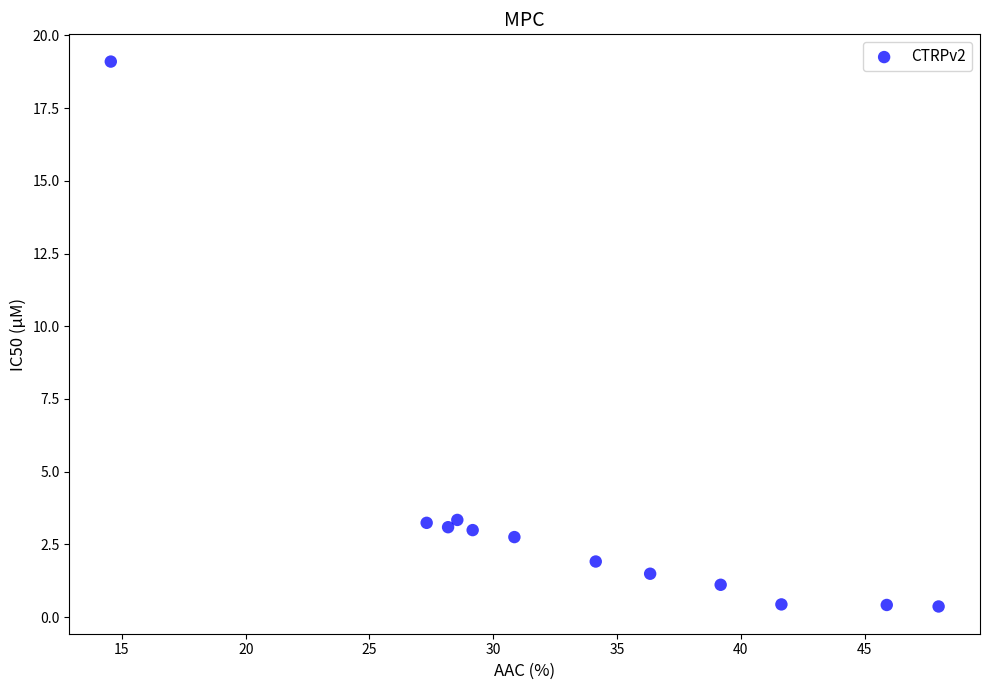

What is the range of X values (max minus min)?

33.4